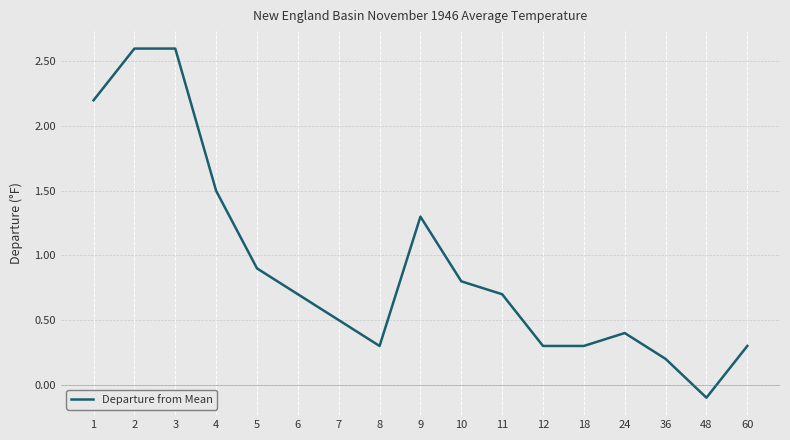

What is the greatest value displayed?

2.6